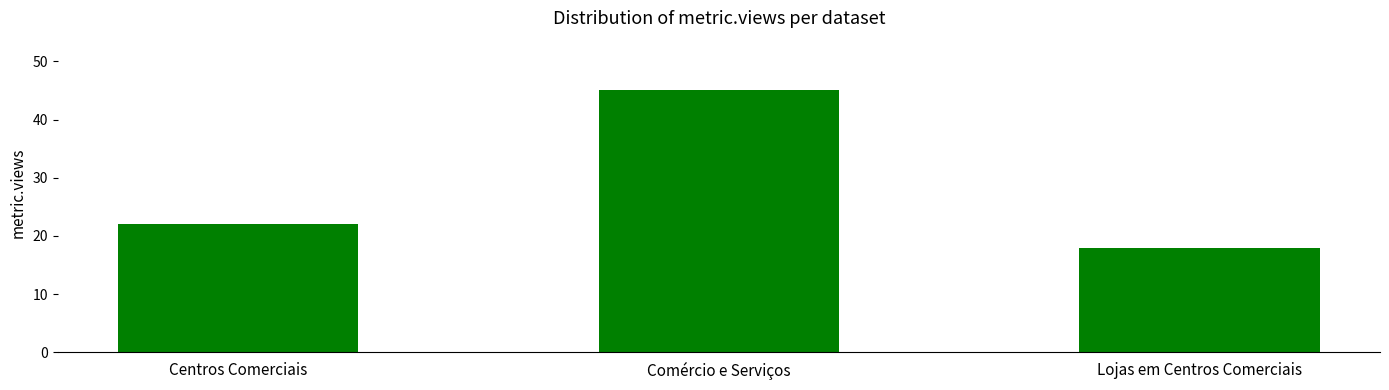

What value does the data have at Comércio e Serviços?

45